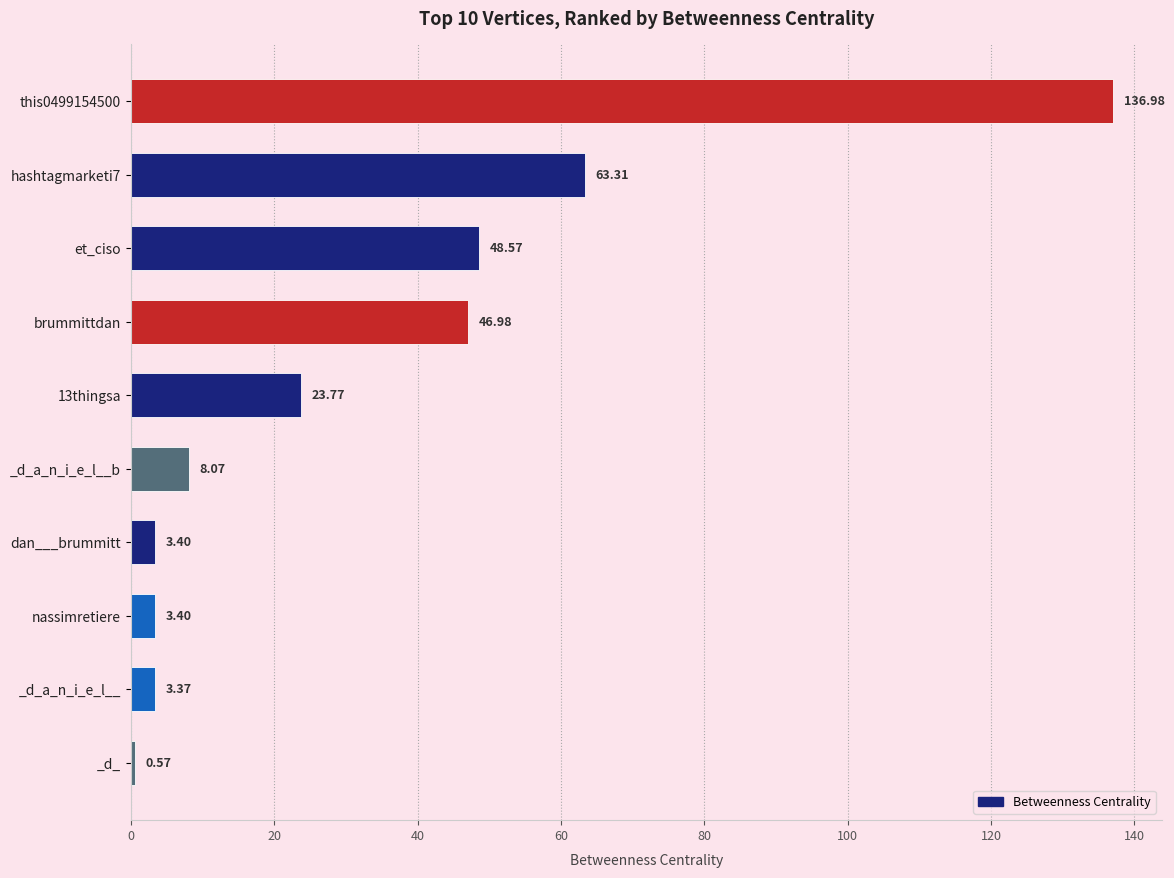

What is the average value?

33.8